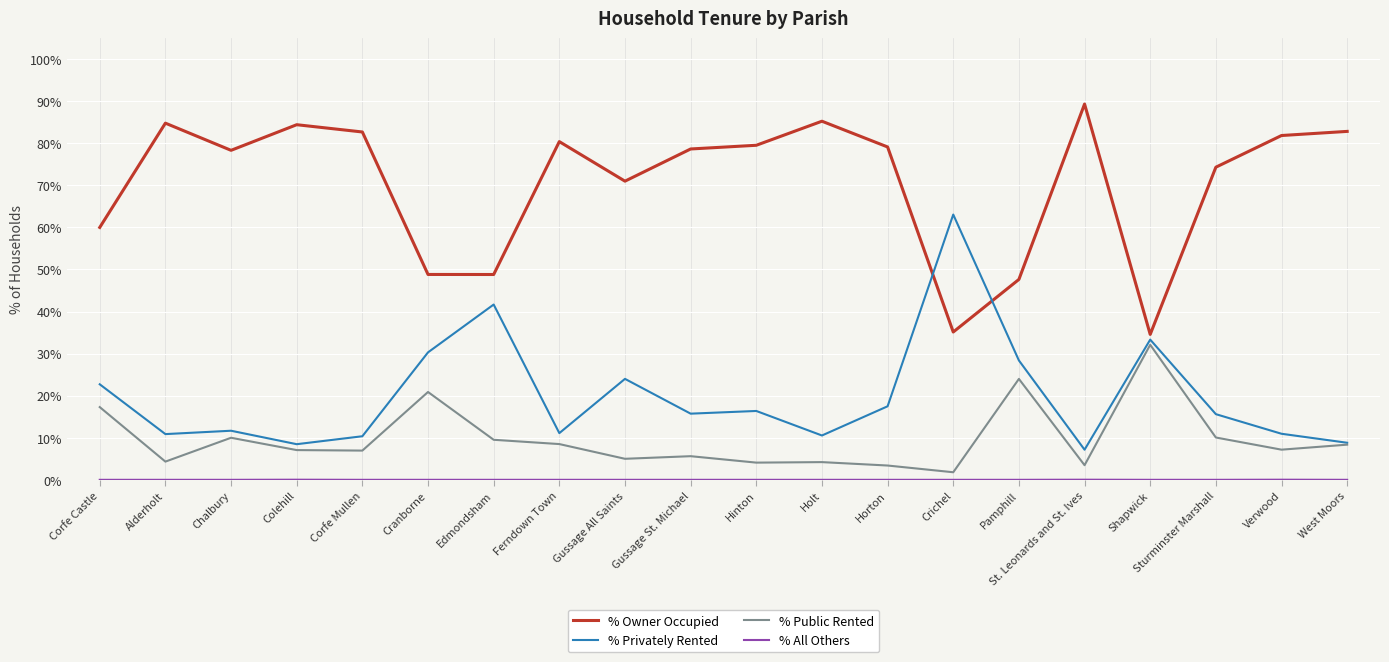

What is the maximum value shown in the chart?

89.3